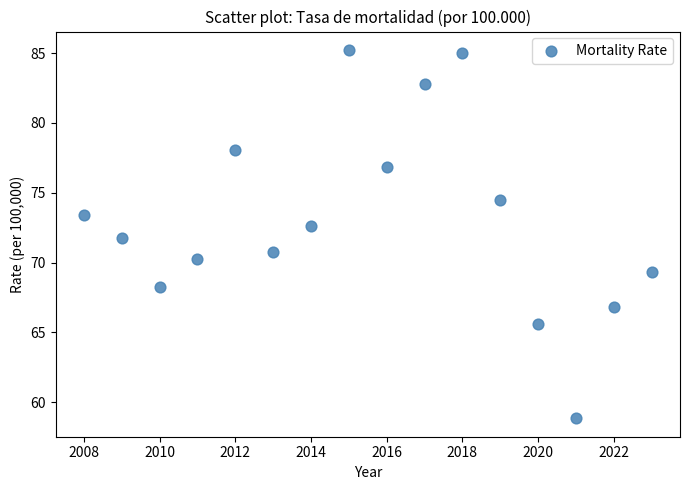

What is the range of Y values (max minus min)?

26.4